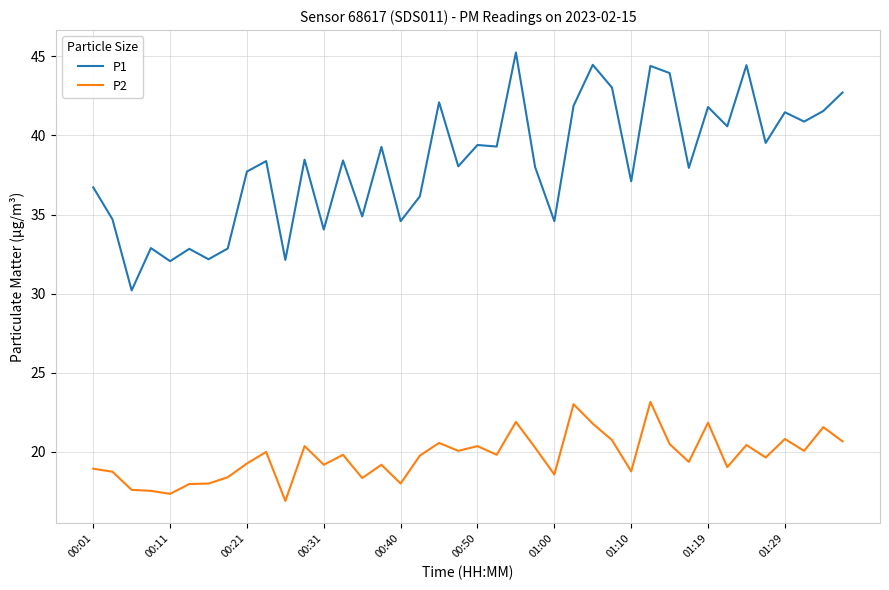

List the series in order of their peak value, highest first.

P1, P2